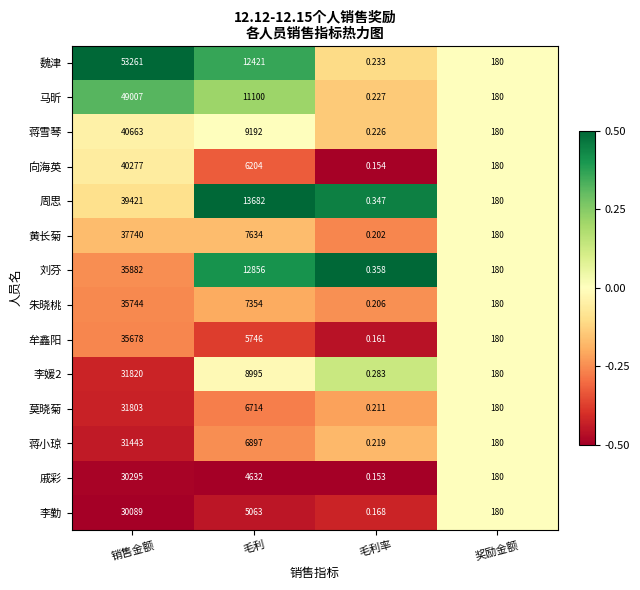

At which category is the sum across all series the highest?

销售金额